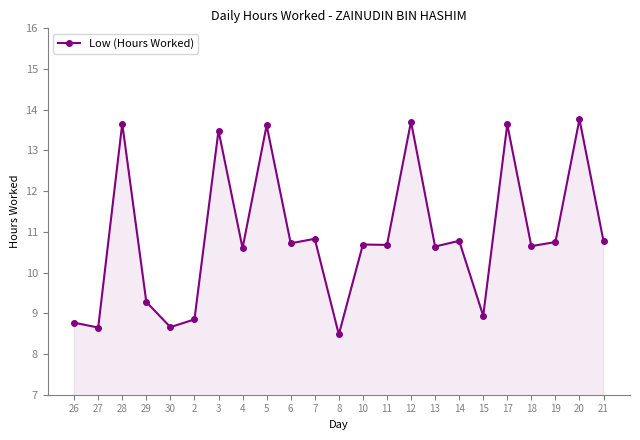

How many values exceed 10?

16